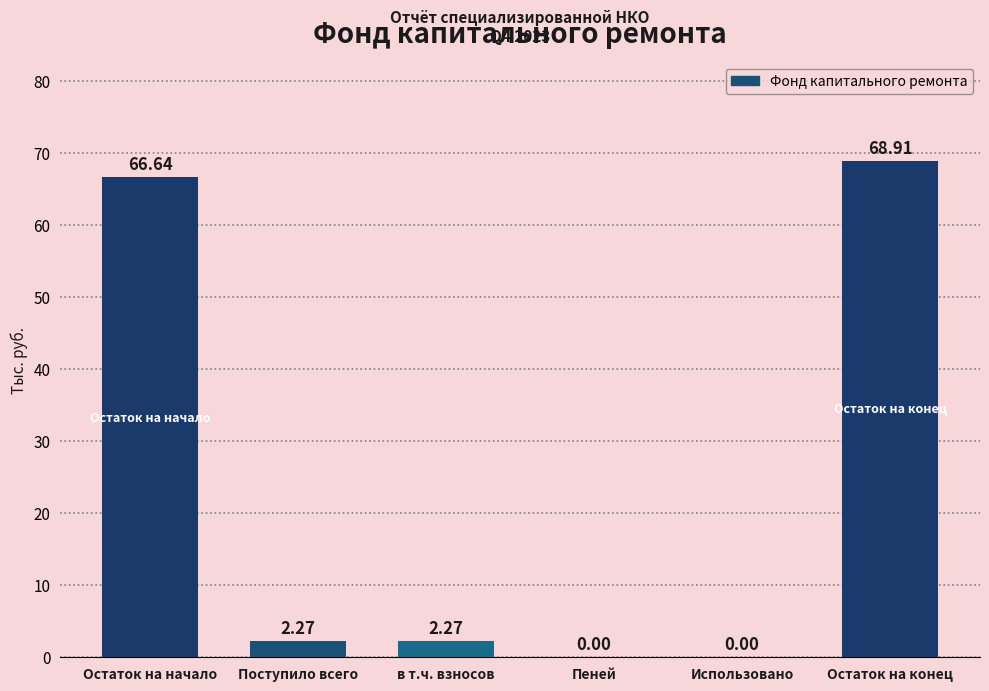

Which has a higher value, Остаток на конец or Поступило всего?

Остаток на конец